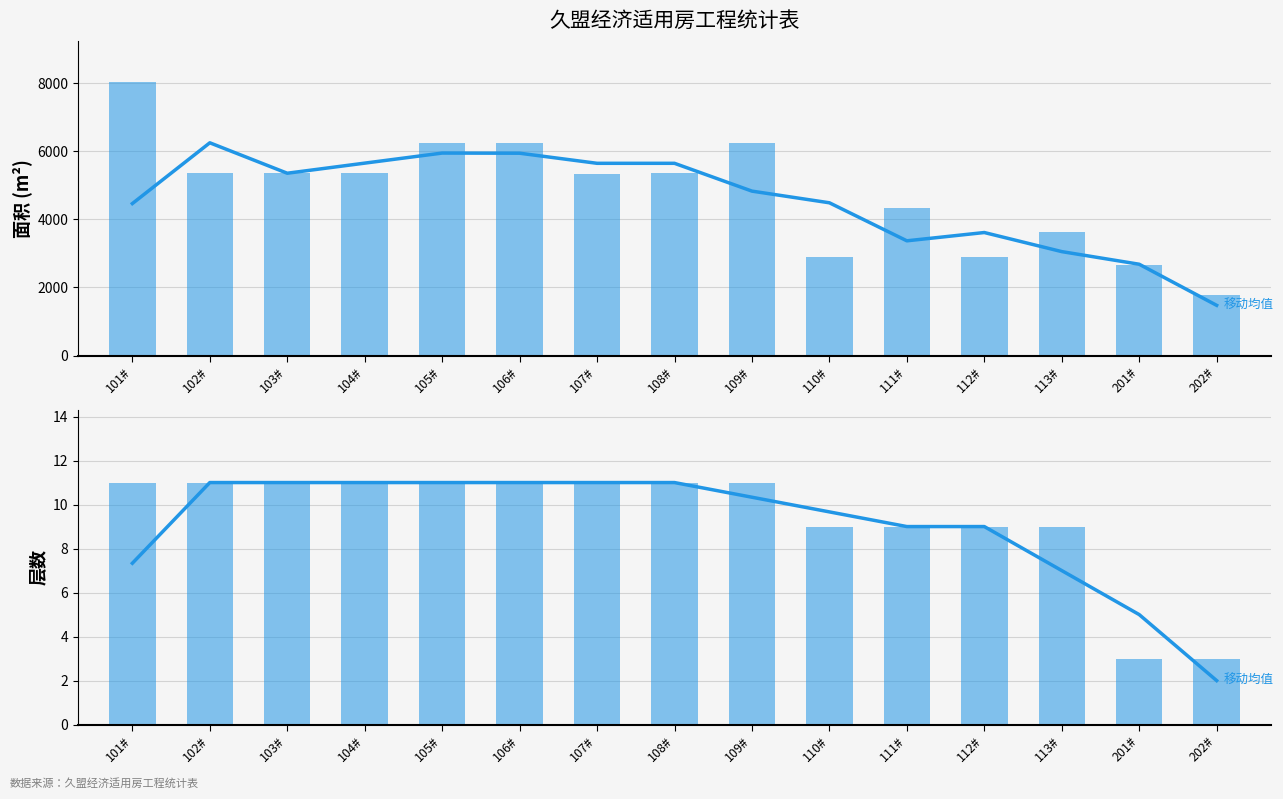

What are all the series names shown in the legend?

面积 (移动均值), 面积, 层数 (移动均值), 层数